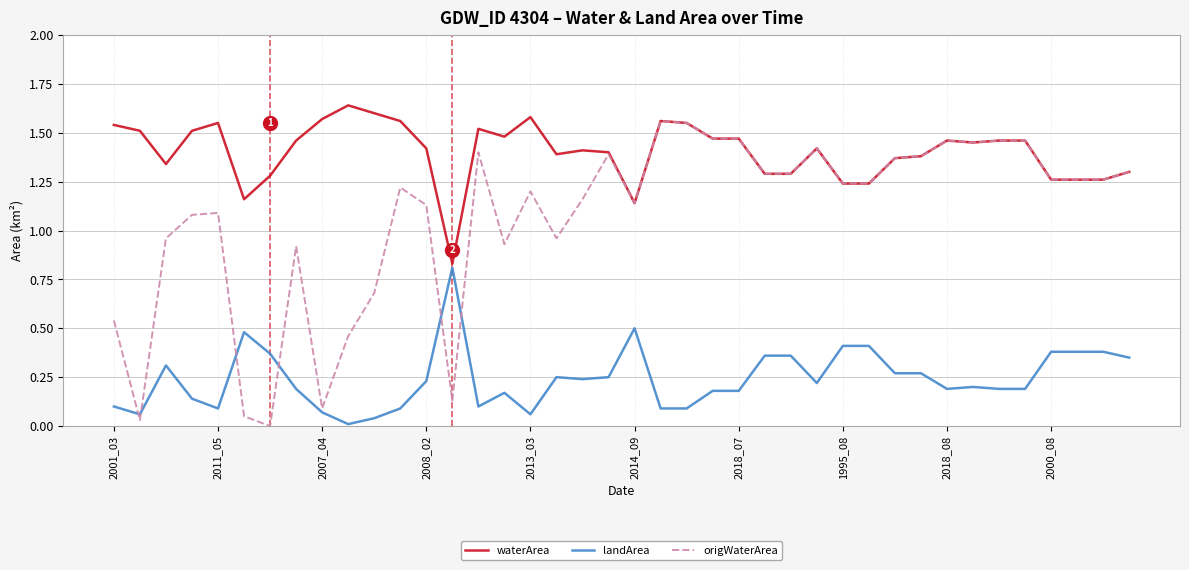

How many intersections are there between origWaterArea and landArea?

6